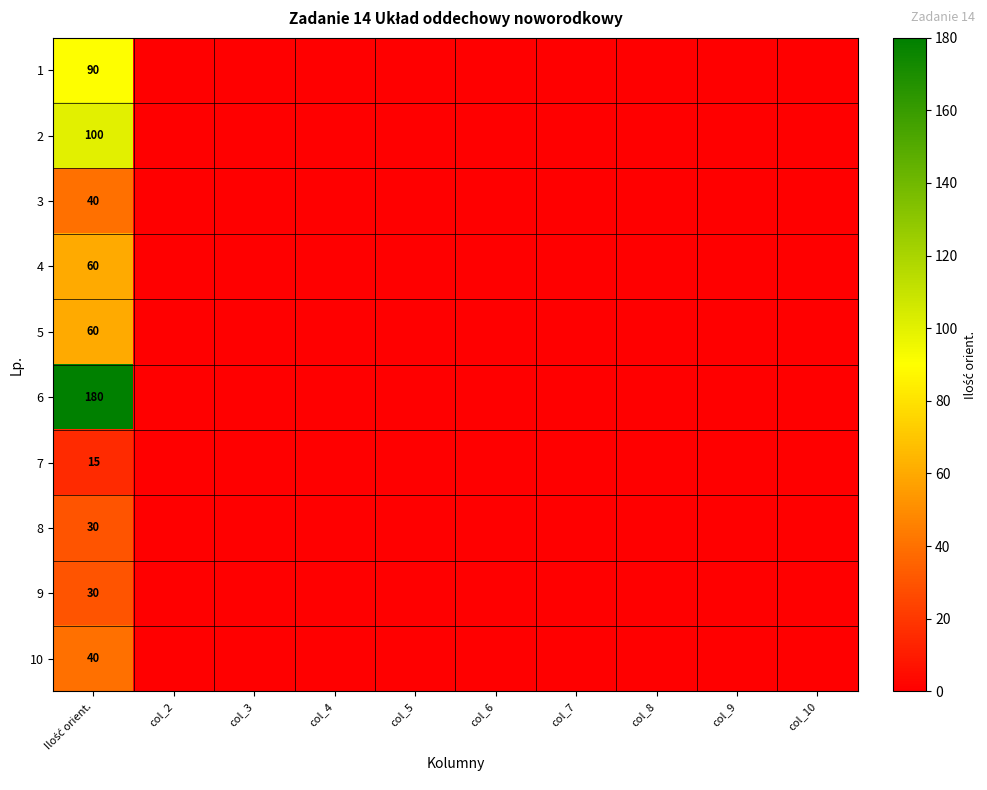

At which category does the chart reach its peak across all series?

Ilość orient.